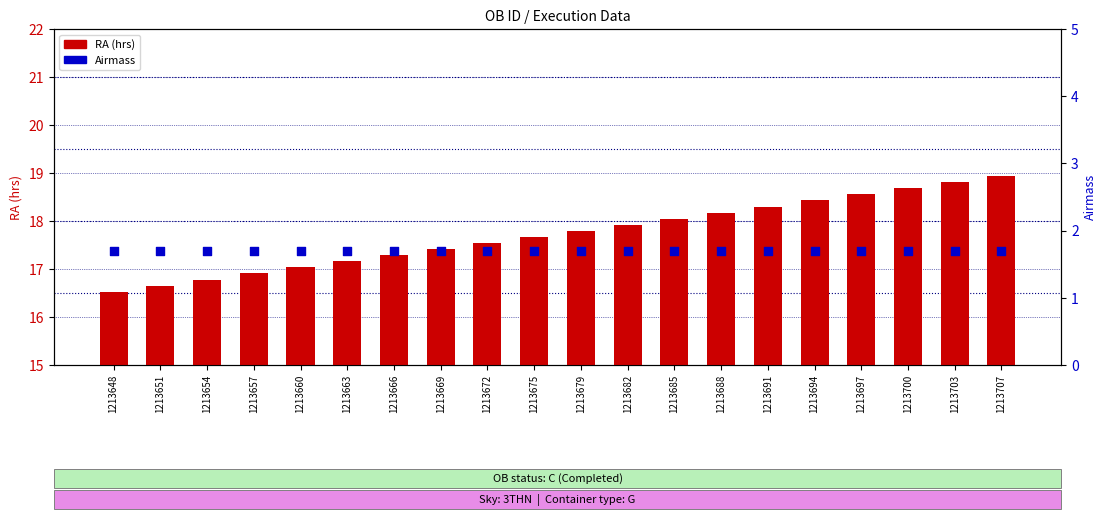

Which series contains the lowest Y value?

Airmass